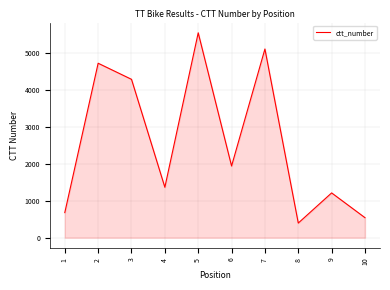

The chart shows a value of 1212 at 9. True or false?

True